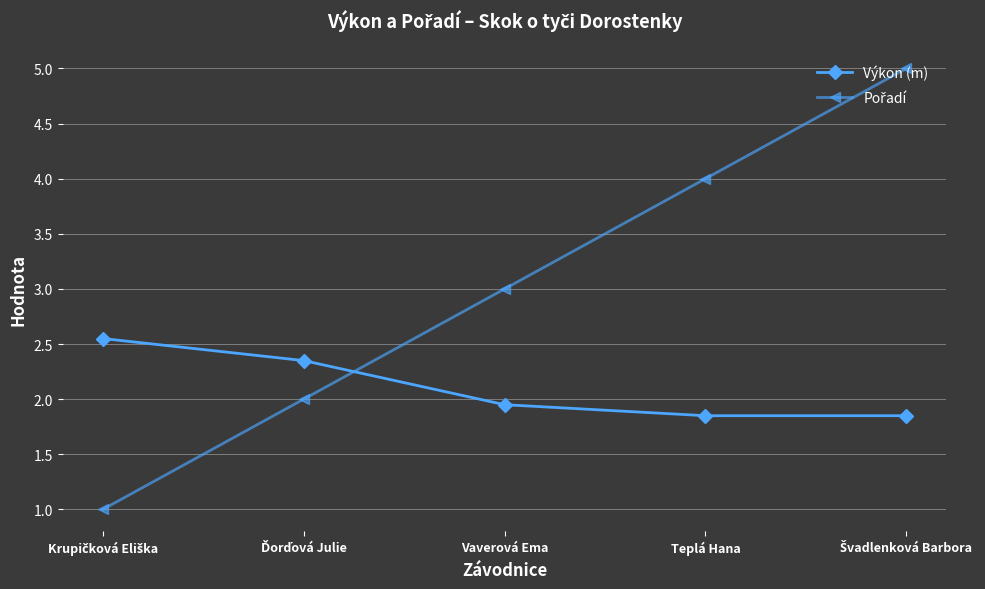

Is it true that Výkon (m) equals 0.8 at Vaverová Ema?

False